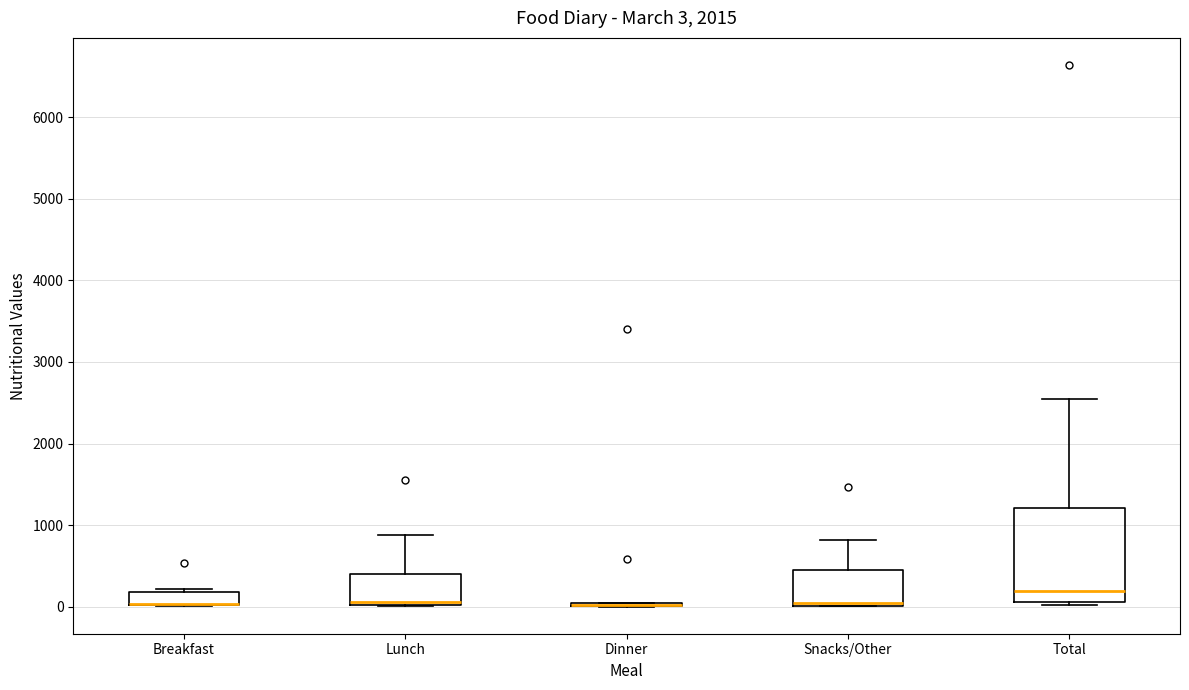

Comparing the boxes themselves (not the whiskers), which one is the tallest?

Total